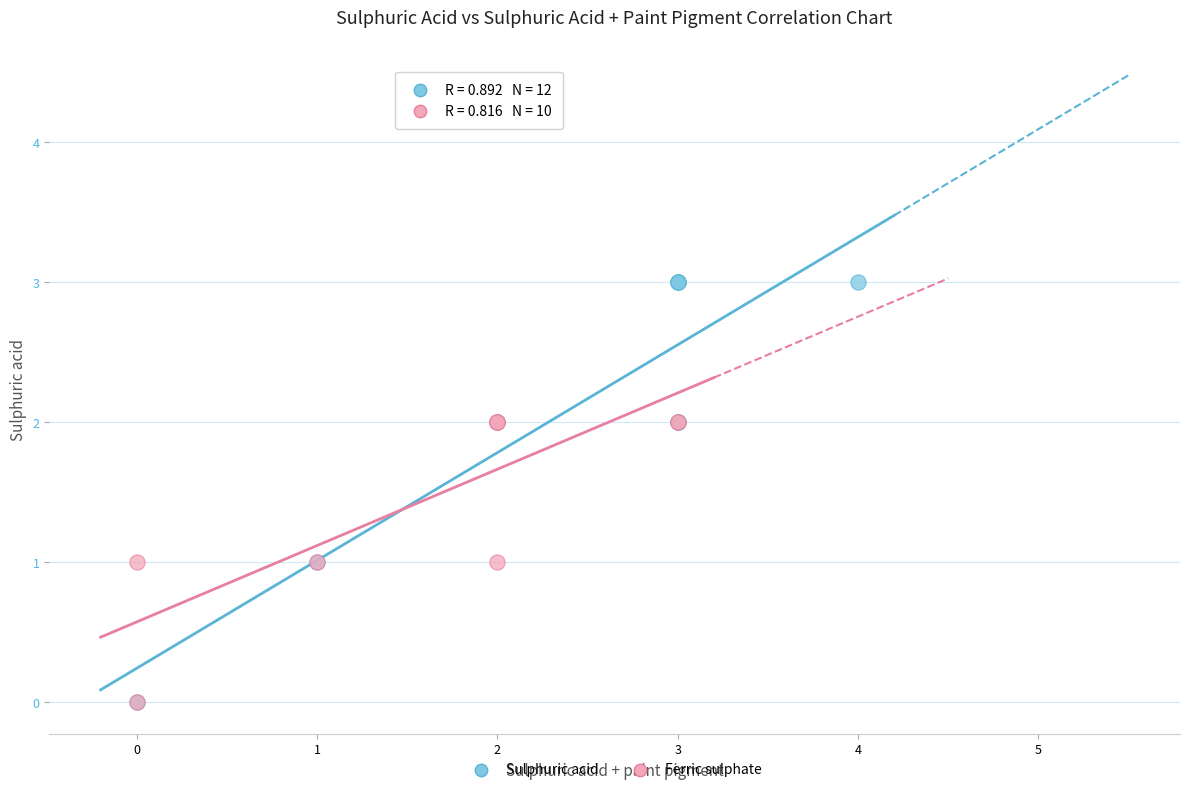

Which series reaches the maximum Y coordinate?

Sulphuric acid